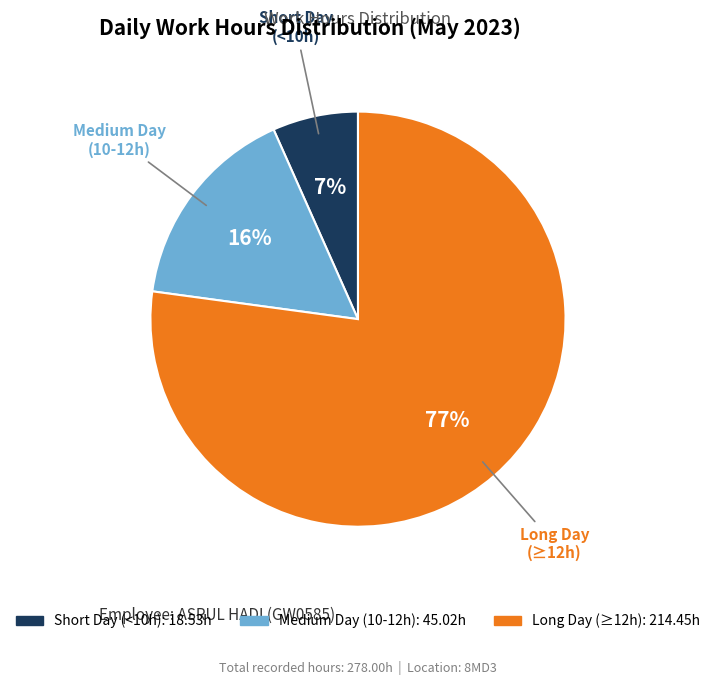

Do Medium Day (10-12h) and Long Day (≥12h) together represent more than half of the pie?

Yes